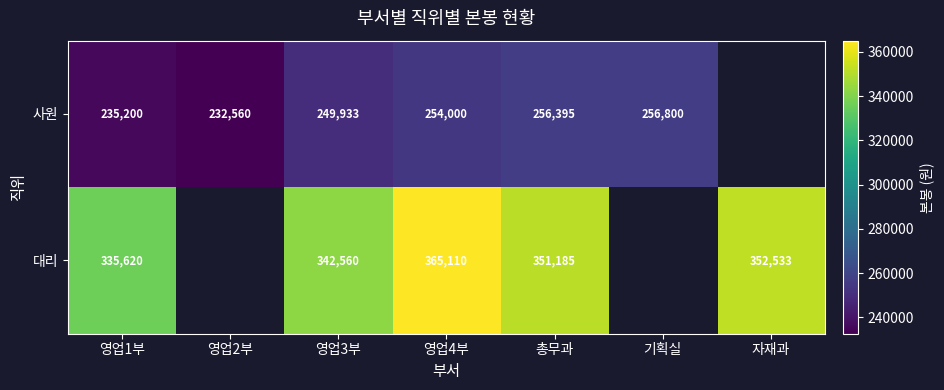

At 총무과, list the series in order from largest to smallest.

대리, 사원